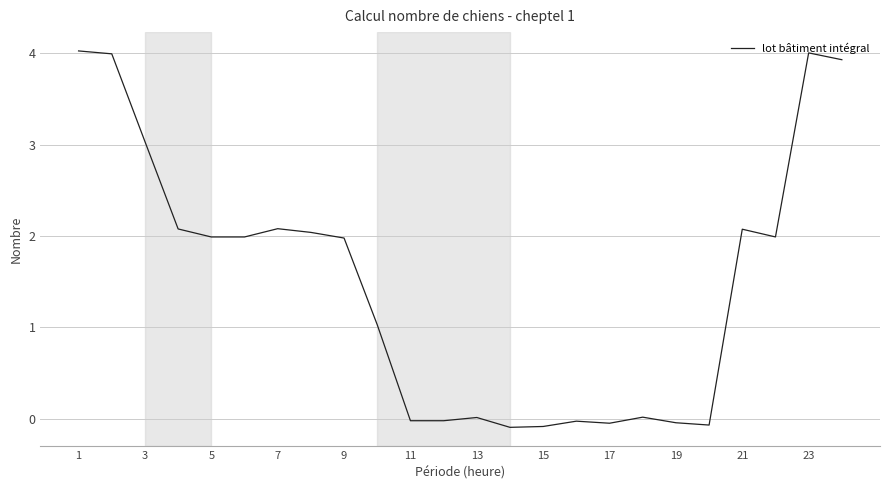

How many categories are shown in the chart?

24